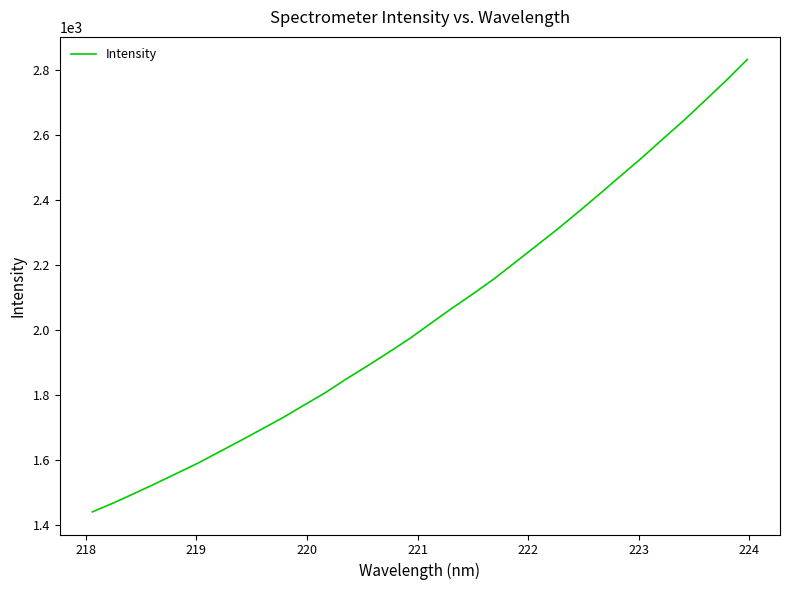

What is the greatest value displayed?

2832.1